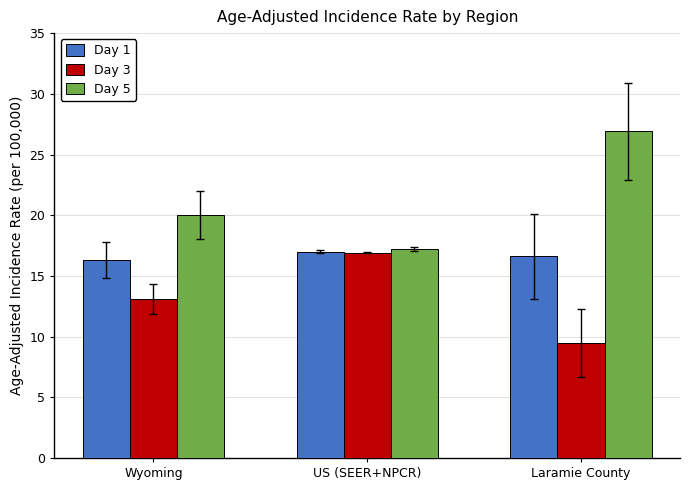

What are all the series names shown in the legend?

Day 1, Day 3, Day 5